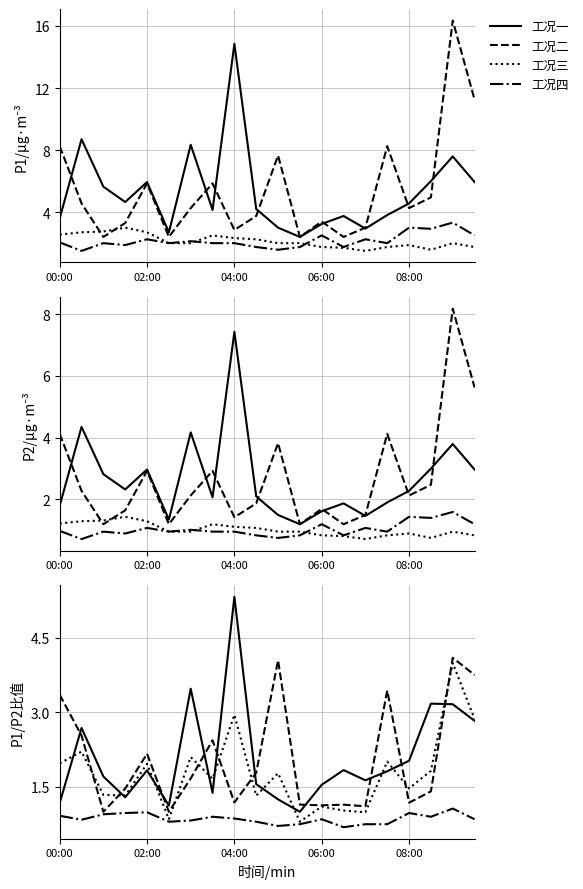

At 08:00, list the series in order from smallest to largest.

工况四, 工况二, 工况三, 工况一